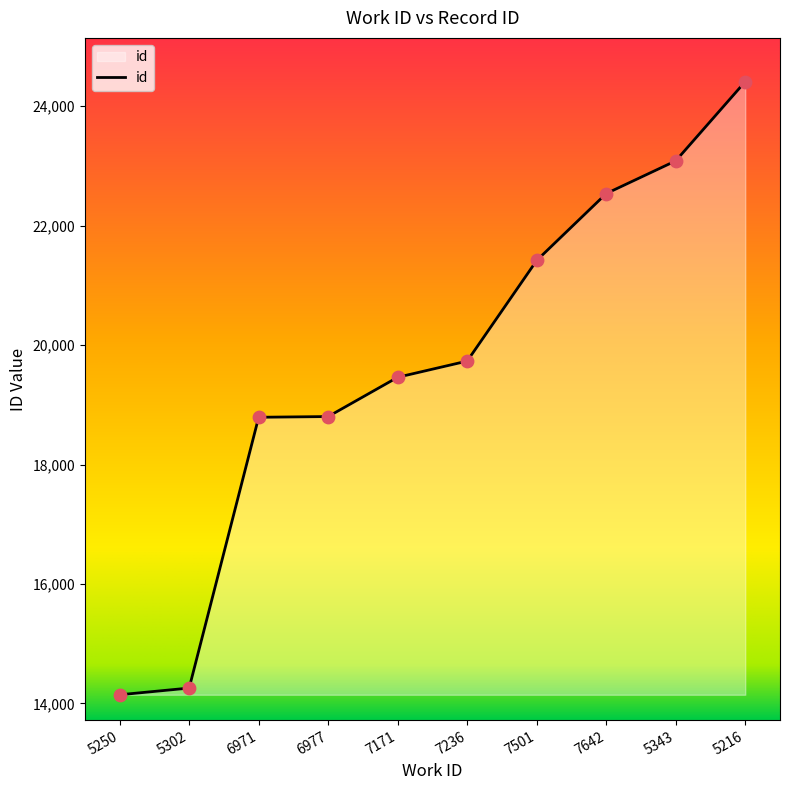

What is the ratio of the value at 6977 to the value at 7236?

1.0